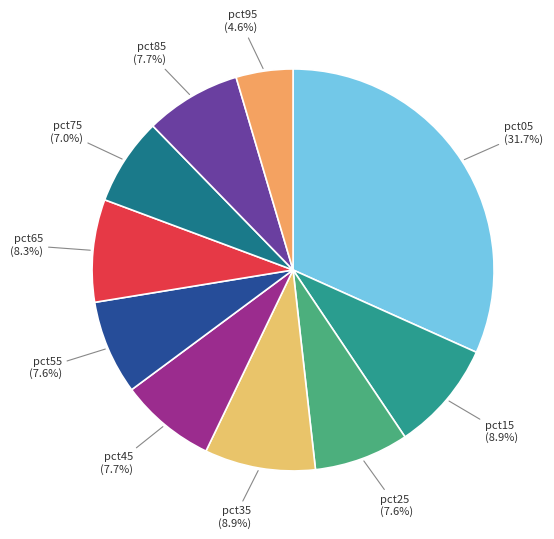

Rank the categories by value from lowest to highest.

pct95, pct75, pct55, pct25, pct45, pct85, pct65, pct15, pct35, pct05